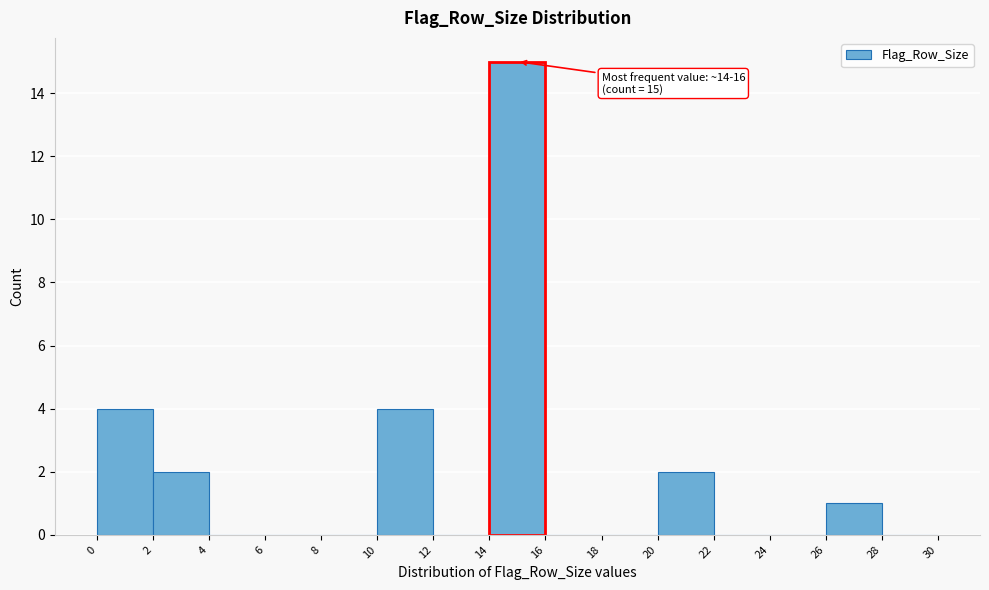

Which range on the x-axis has the tallest bar?

14 to 16